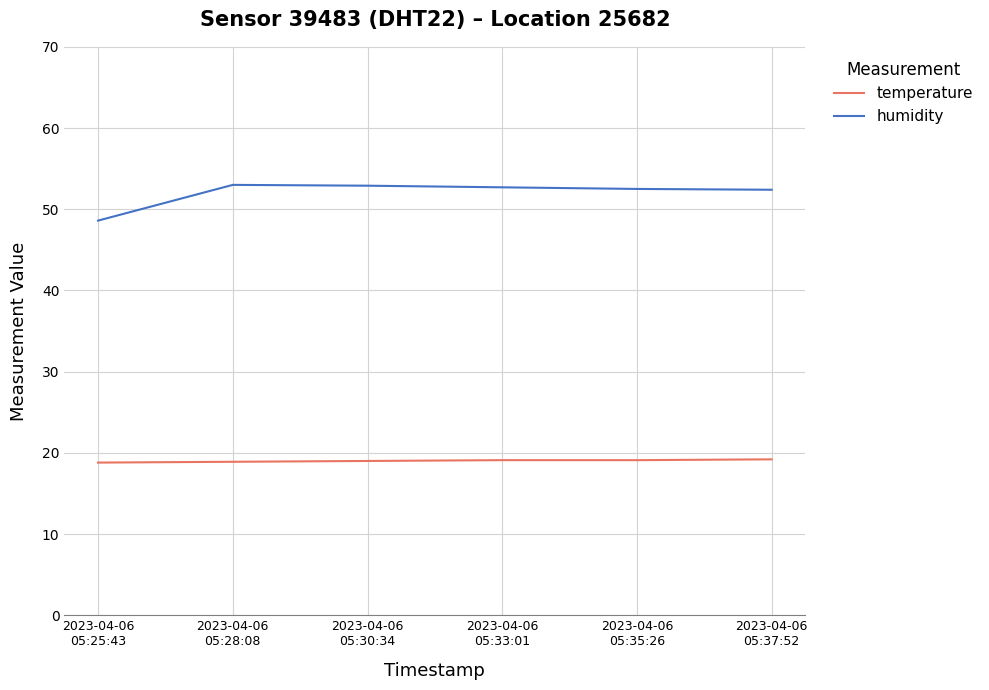

List the series in order of their peak value, highest first.

humidity, temperature